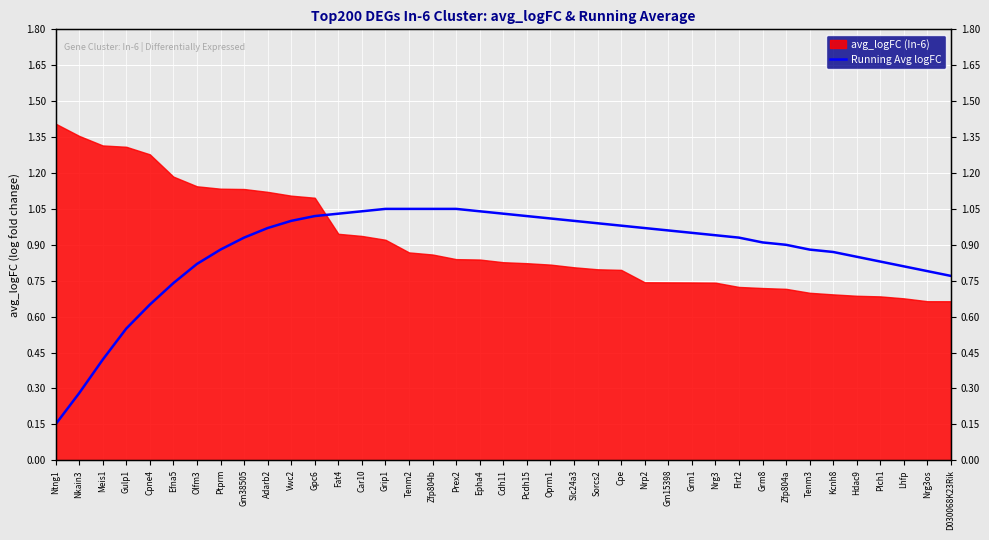

What is the difference between the values at Nkain3 and D030068K23Rik?

0.5